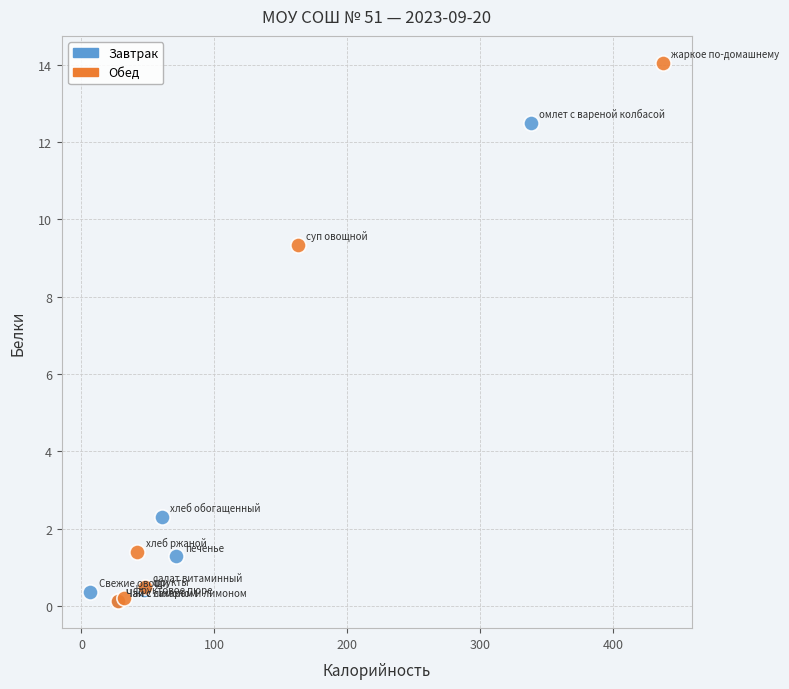

Which series has the largest Y range (max minus min)?

Обед